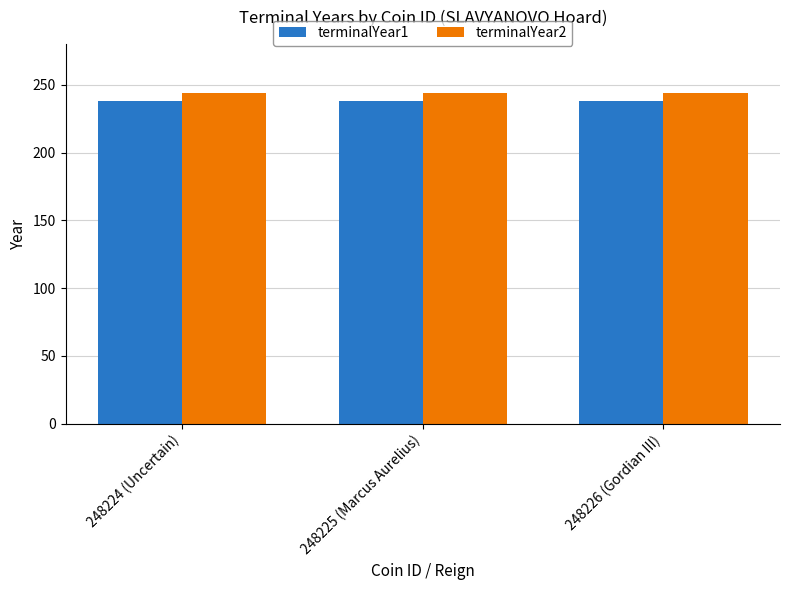

Reading right to left, what are all the values shown in this chart?

terminalYear1: 248226 (Gordian III)=238	248225 (Marcus Aurelius)=238	248224 (Uncertain)=238
terminalYear2: 248226 (Gordian III)=244	248225 (Marcus Aurelius)=244	248224 (Uncertain)=244